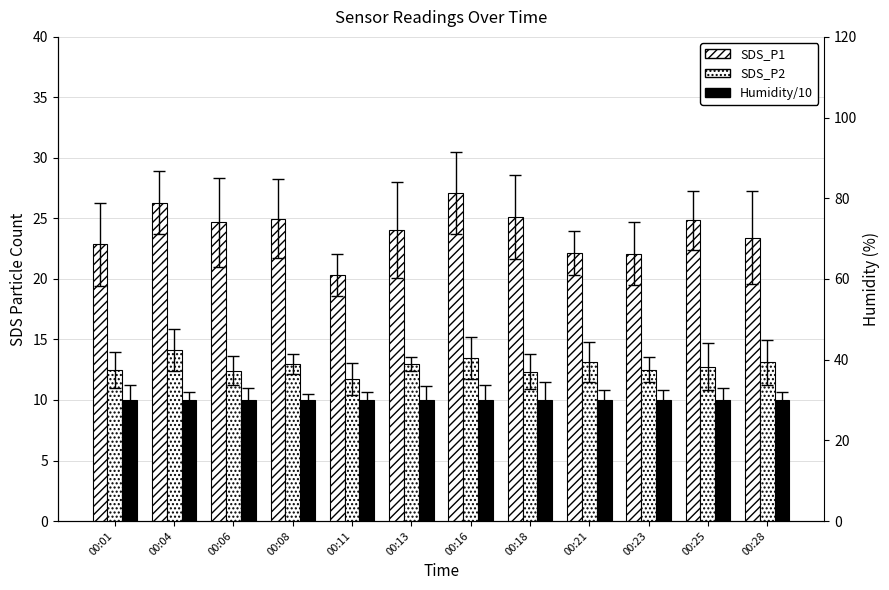

Reading left to right, list all the values displayed in this chart.

SDS_P1: 00:01=22.9	00:04=26.3	00:06=24.7	00:08=25.0	00:11=20.4	00:13=24.1	00:16=27.1	00:18=25.1	00:21=22.1	00:23=22.1	00:25=24.9	00:28=23.4
SDS_P2: 00:01=12.5	00:04=14.1	00:06=12.4	00:08=13.0	00:11=11.7	00:13=12.9	00:16=13.5	00:18=12.3	00:21=13.1	00:23=12.5	00:25=12.8	00:28=13.1
Humidity/10: 00:01=10.0	00:04=10.0	00:06=10.0	00:08=10.0	00:11=10.0	00:13=10.0	00:16=10.0	00:18=10.0	00:21=10.0	00:23=10.0	00:25=10.0	00:28=10.0